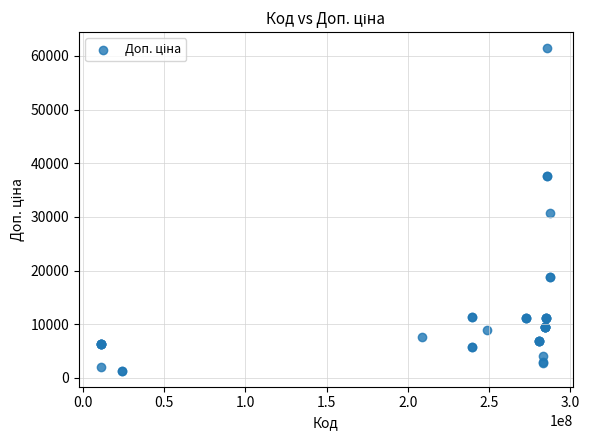

What Y value in the scatter plot is closest to 31404?

30717.1